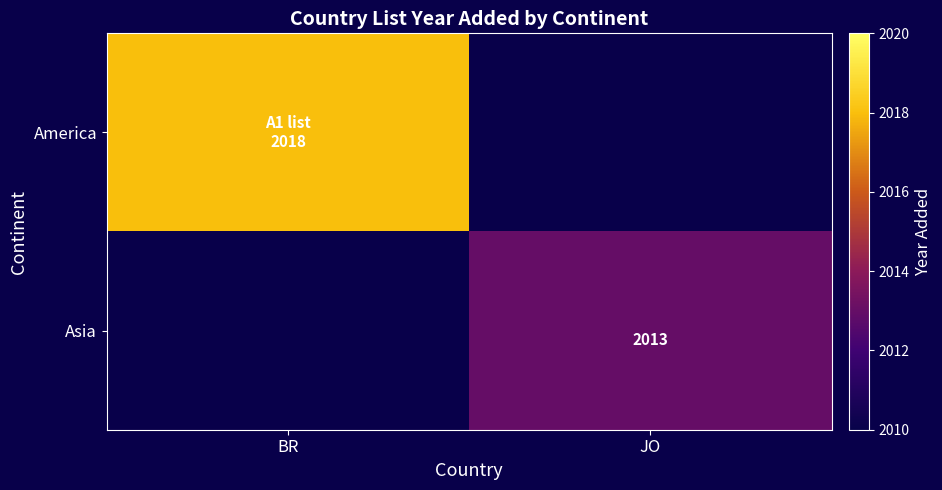

What is the minimum value shown in the chart?

2013.0